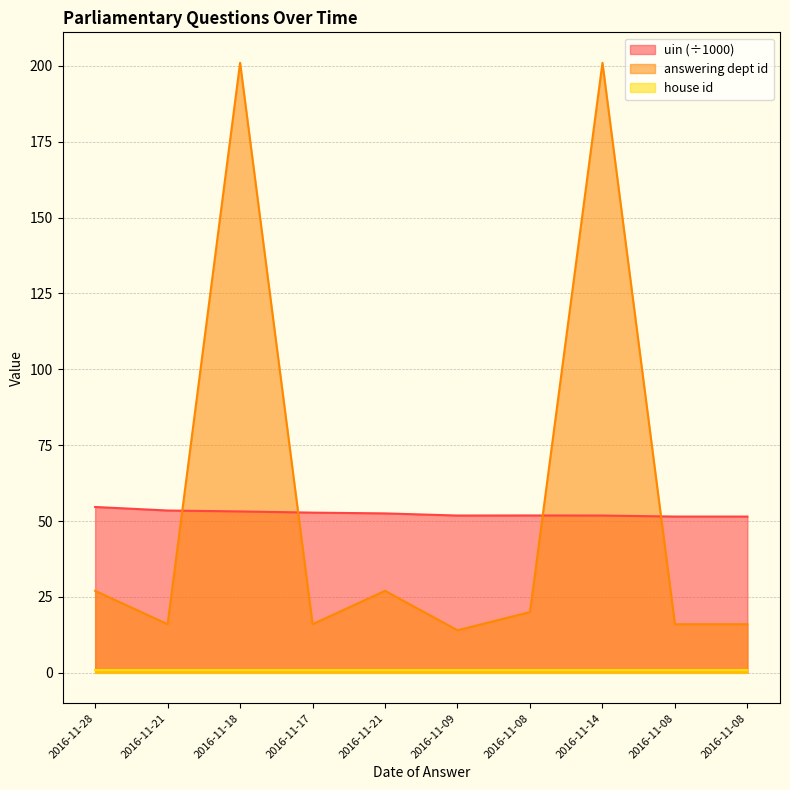

How many lines are shown in the chart?

3